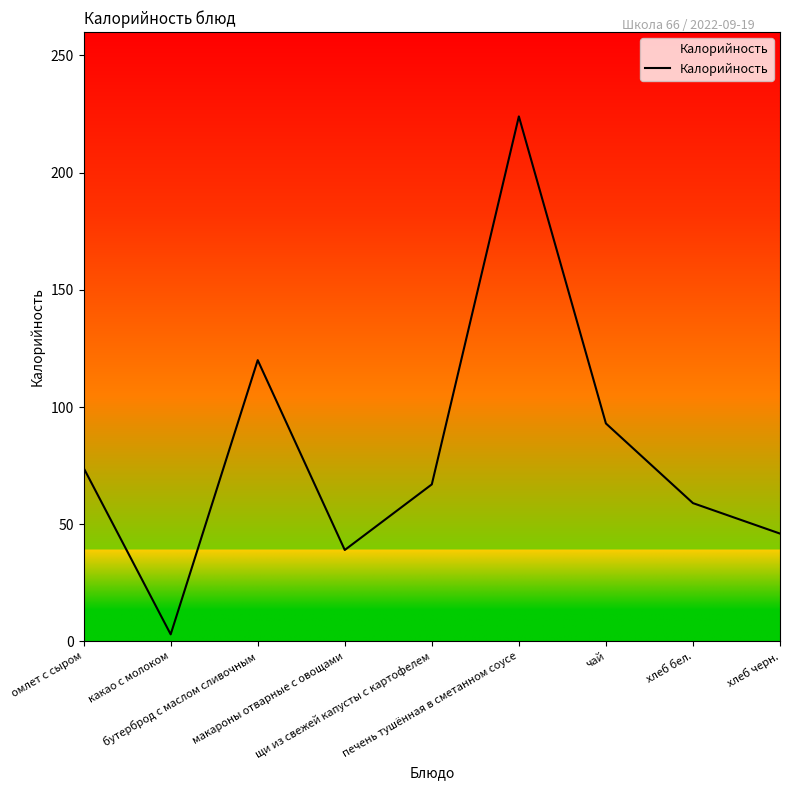

How many distinct data groups are displayed?

1